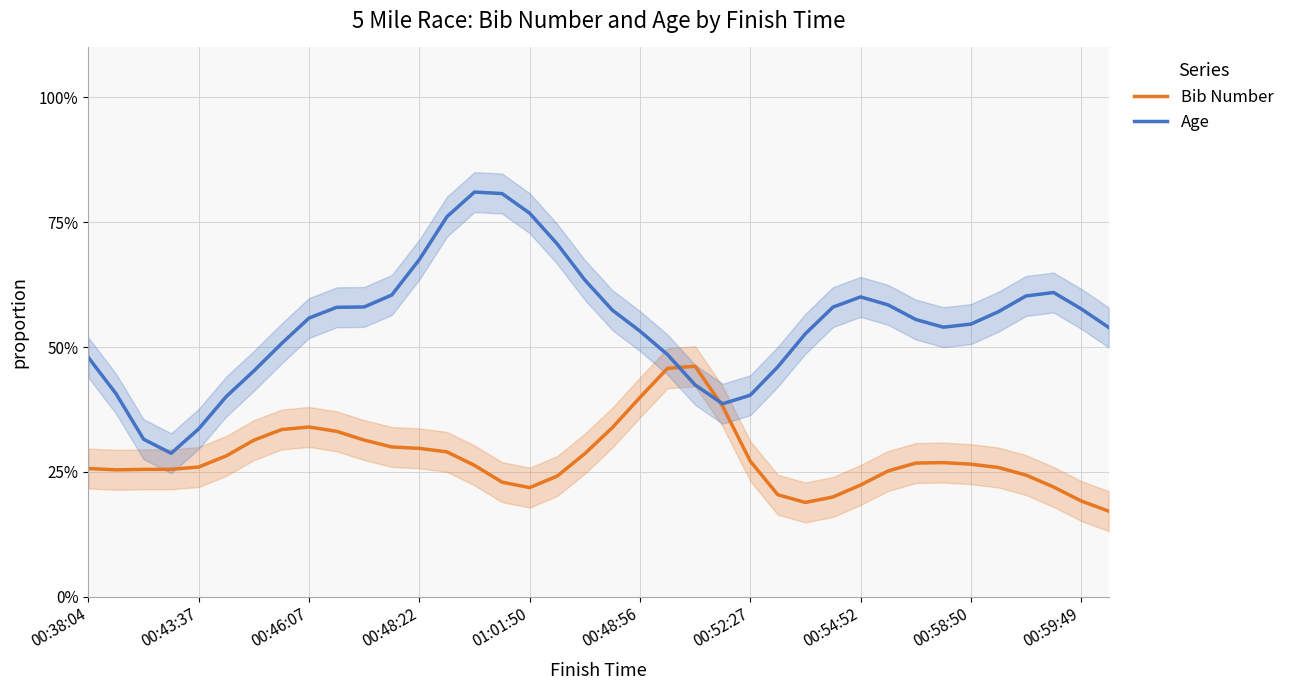

Which series has the largest total across all categories?

Age